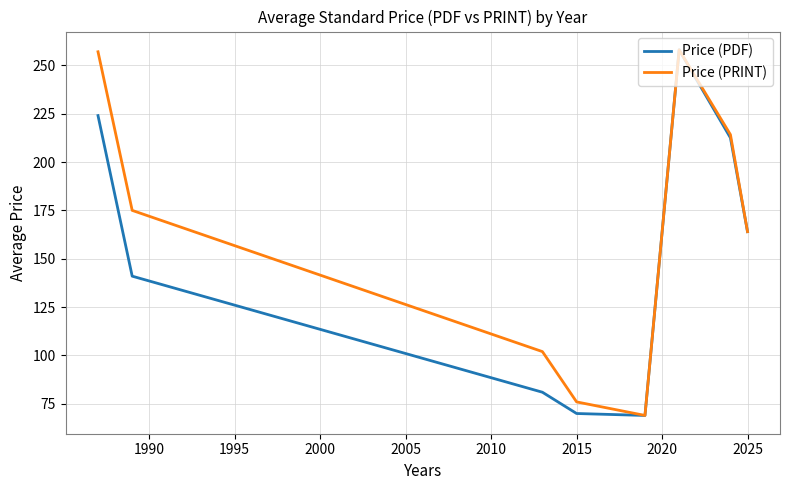

List the series in order of their overall mean, lowest first.

Price (PDF), Price (PRINT)